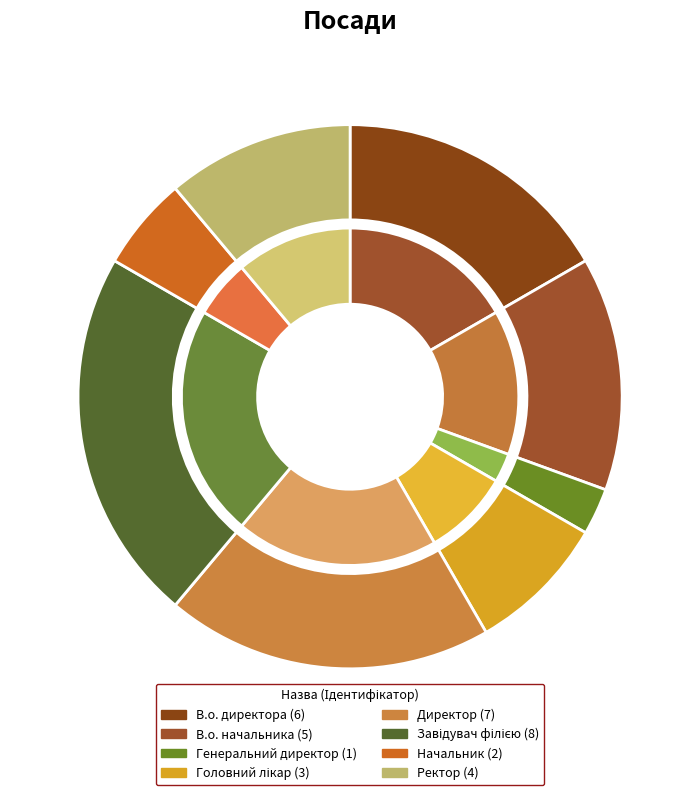

What is the change in value from В.о. директора to Начальник?

-4